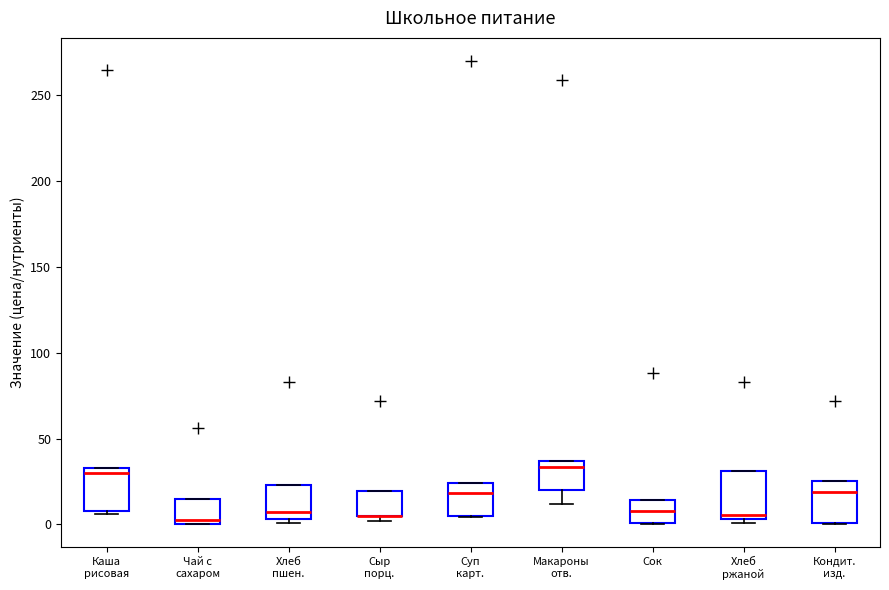

Reading left to right, transcribe this box plot: for each box, give where its median line is, the range the box spans, and where its two whiskers end, as read against the y-axis. The values are not printed on the chart, so give them approximately, as read against the axis.

Каша рисовая: median 30, box 10 to 35, whiskers 5 to 35
Чай с сахаром: median 0 (just above the box's lower edge), box 0 to 15, whiskers 0 to 15
Хлеб пшен.: median 5 (just above the box's lower edge), box 5 to 25, whiskers 0 to 25
Сыр порц.: median 5 (drawn on the box's lower edge), box 5 to 20, whiskers 0 to 20
Суп карт.: median 20, box 5 to 25, whiskers 5 to 25
Макароны отв.: median 35 (just below the box's upper edge), box 20 to 35, whiskers 10 to 35
Сок: median 10, box 0 to 15, whiskers 0 to 15
Хлеб ржаной: median 5 (just above the box's lower edge), box 5 to 30, whiskers 0 to 30
Кондит. изд.: median 20, box 0 to 25, whiskers 0 to 25